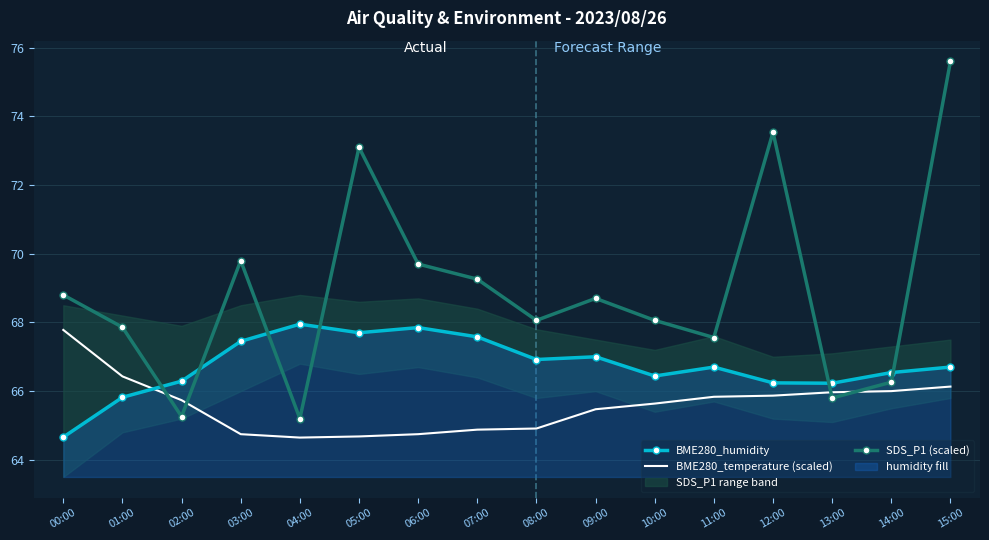

Reading left to right, list all the values displayed in this chart.

BME280_humidity: 00:00=64.7	01:00=65.8	02:00=66.3	03:00=67.5	04:00=68.0	05:00=67.7	06:00=67.8	07:00=67.6	08:00=66.9	09:00=67.0	10:00=66.4	11:00=66.7	12:00=66.2	13:00=66.2	14:00=66.5	15:00=66.7
BME280_temperature (scaled): 00:00=67.8	01:00=66.4	02:00=65.7	03:00=64.7	04:00=64.6	05:00=64.7	06:00=64.7	07:00=64.9	08:00=64.9	09:00=65.5	10:00=65.6	11:00=65.8	12:00=65.9	13:00=66.0	14:00=66.0	15:00=66.1
SDS_P1 (scaled): 00:00=68.8	01:00=67.9	02:00=65.3	03:00=69.8	04:00=65.2	05:00=73.1	06:00=69.7	07:00=69.3	08:00=68.1	09:00=68.7	10:00=68.1	11:00=67.6	12:00=73.5	13:00=65.8	14:00=66.3	15:00=75.6